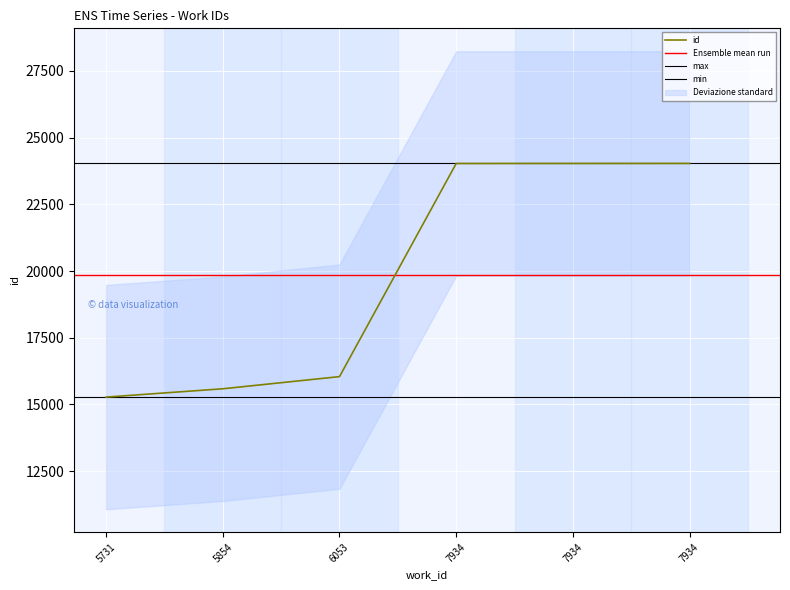

Reading right to left, extract all data points from this chart.

7934=24035	7934=24034	7934=24032	6053=16042	5854=15586	5731=15274